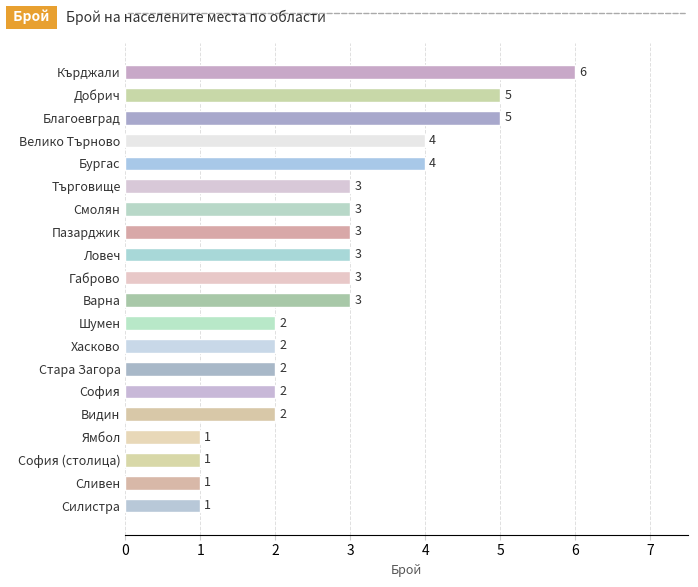

What is the average value?

3